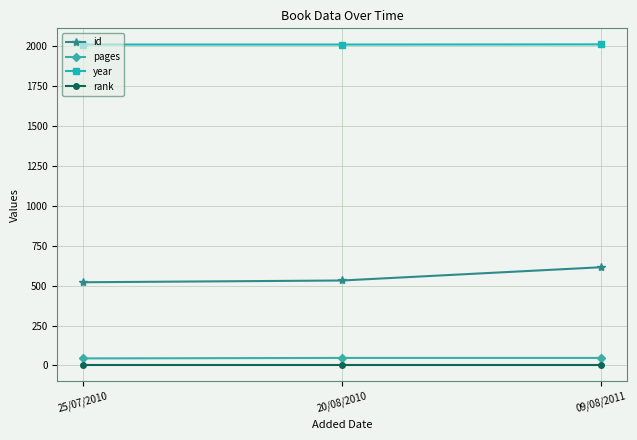

What is the greatest value displayed?

2011